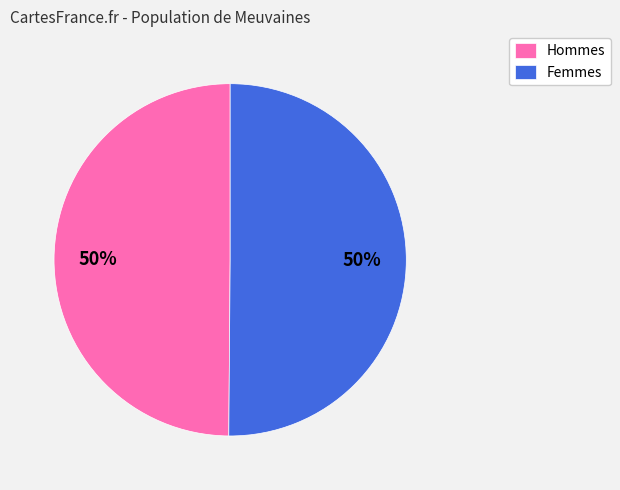

What is the ratio of the value at Femmes to the value at Hommes?

1.0